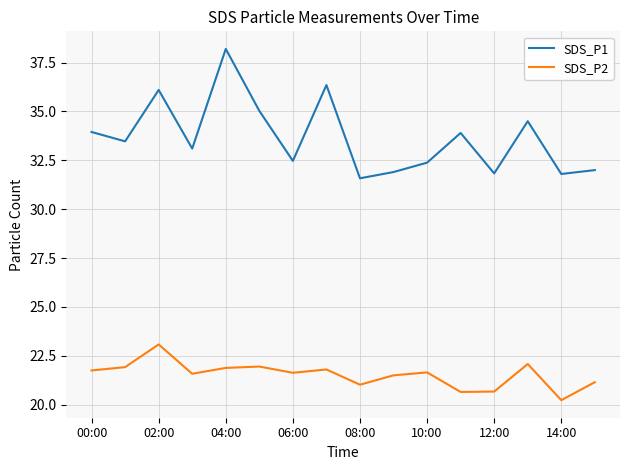

True or false: SDS_P1 and SDS_P2 intersect in this chart.

False